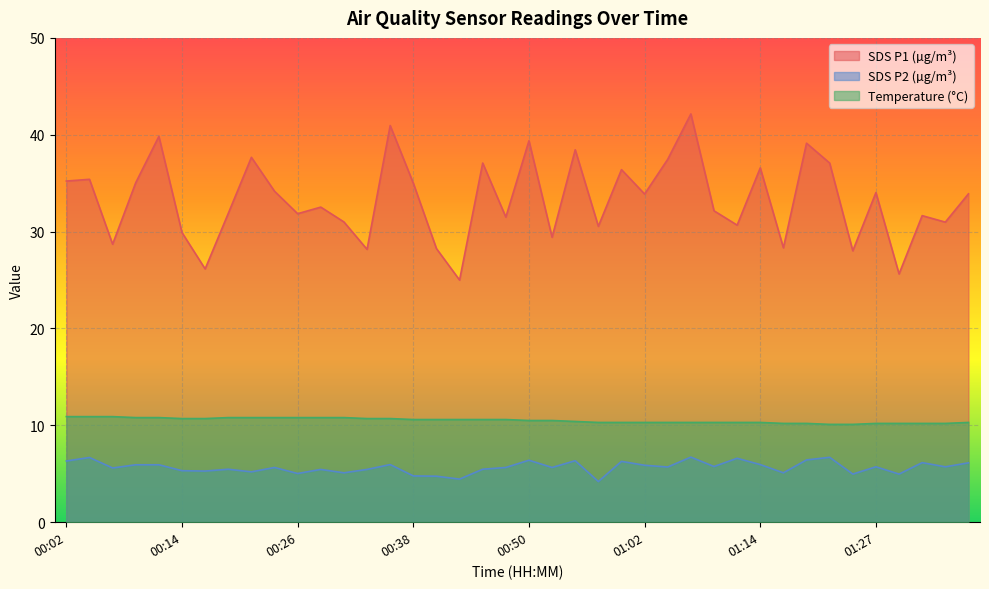

Read the Temp value at 00:16.

10.7